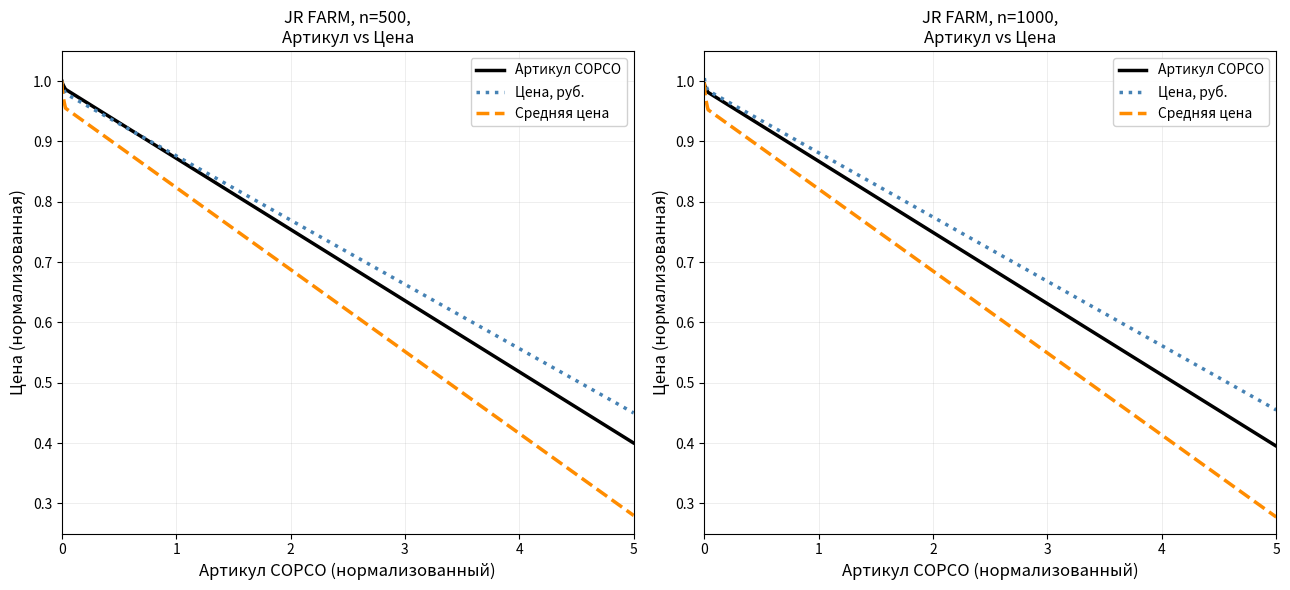

True or false: Средняя цена and Цена, руб. cross at least once.

False